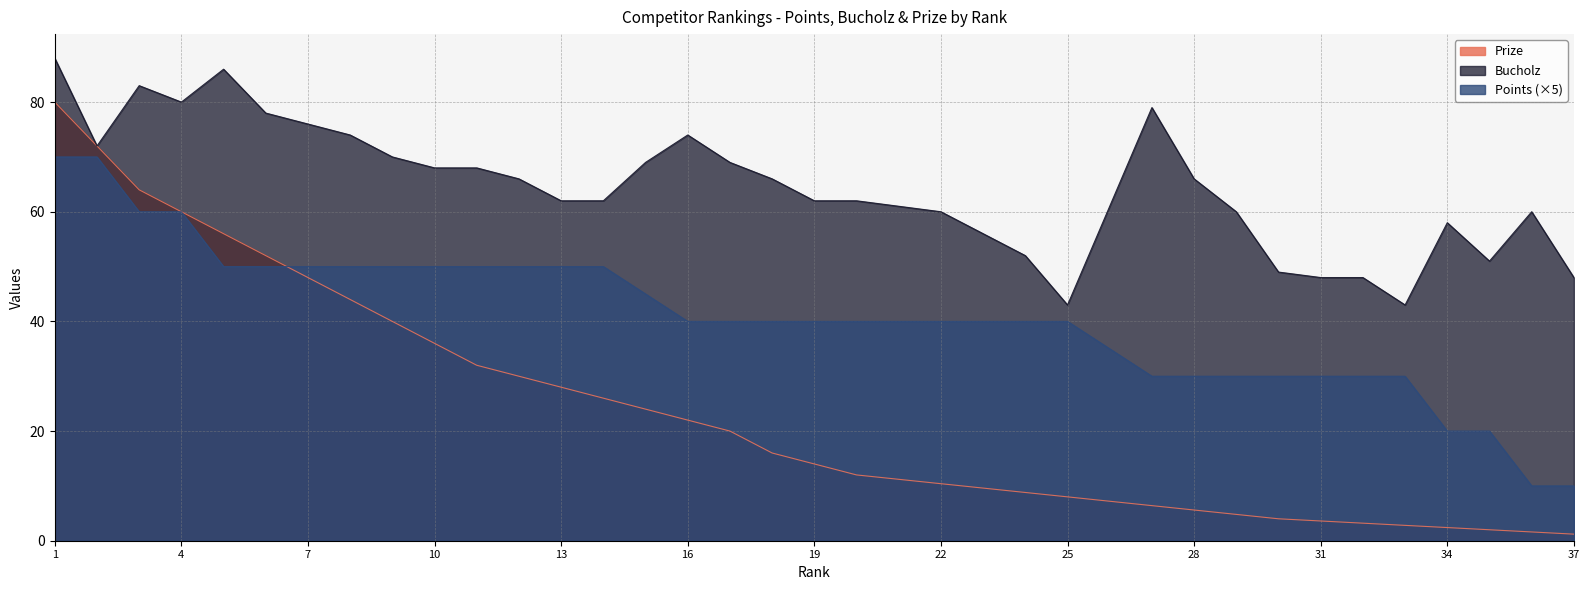

What is the average value of the Points series?

40.8